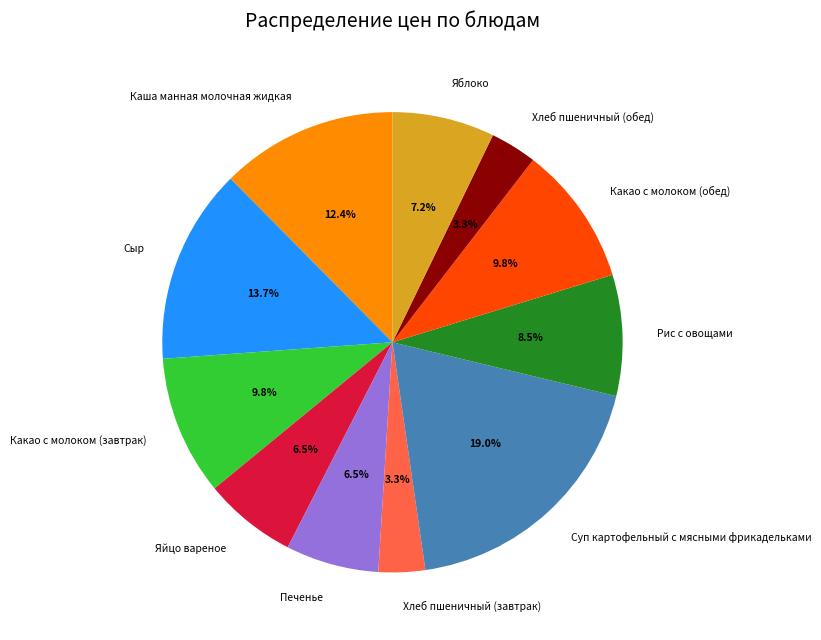

Approximately how many times larger is the value at Суп картофельный с мясными фрикадельками compared to Хлеб пшеничный (завтрак)?

5.8